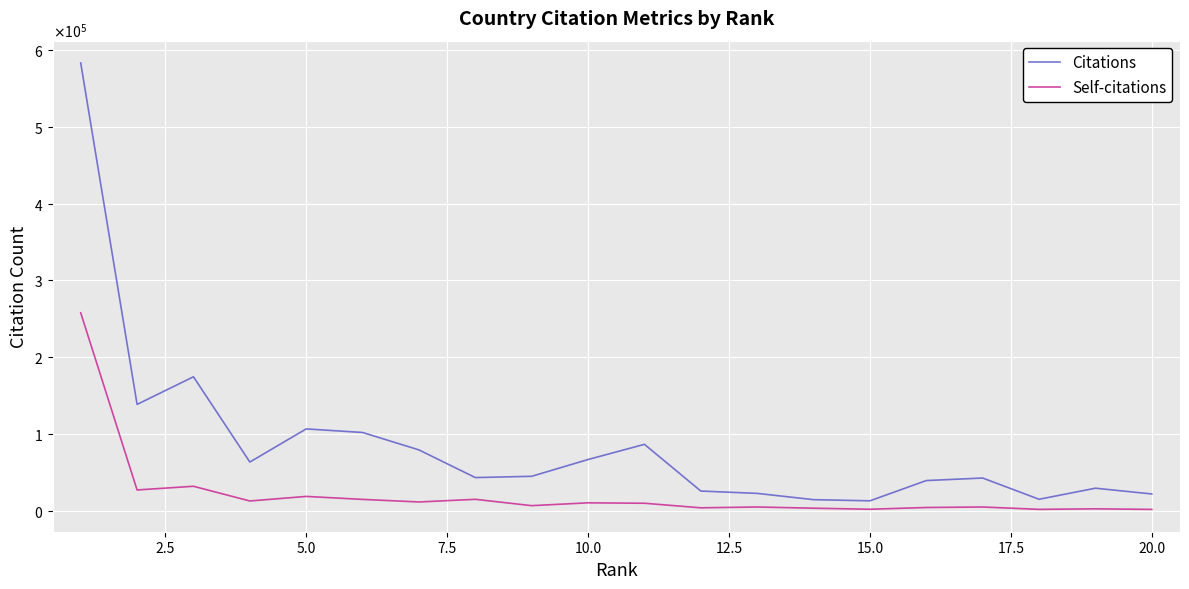

Which series has the largest range (max minus min)?

Citations